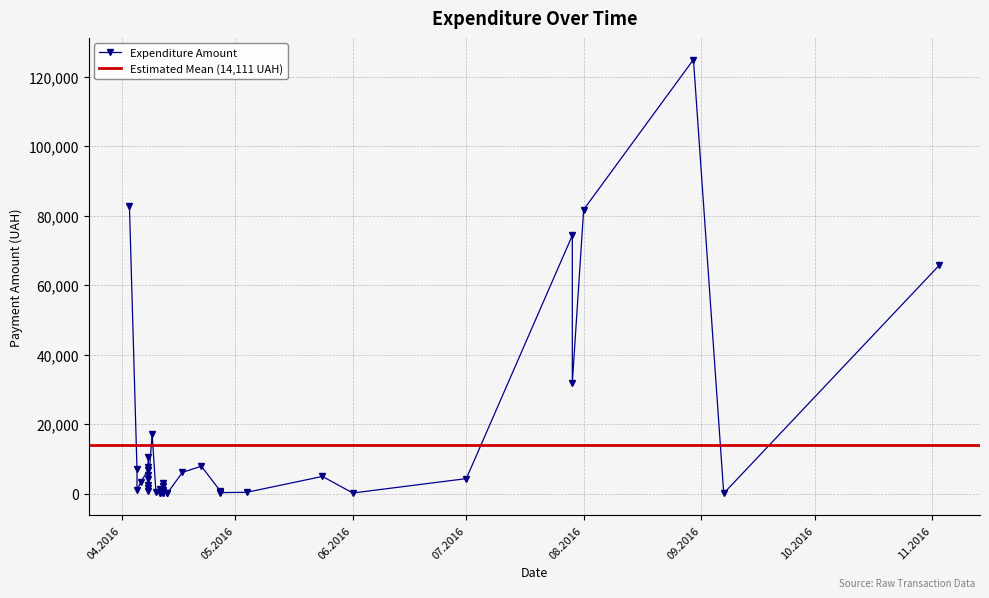

What is the difference between the maximum and minimum values?

124867.4